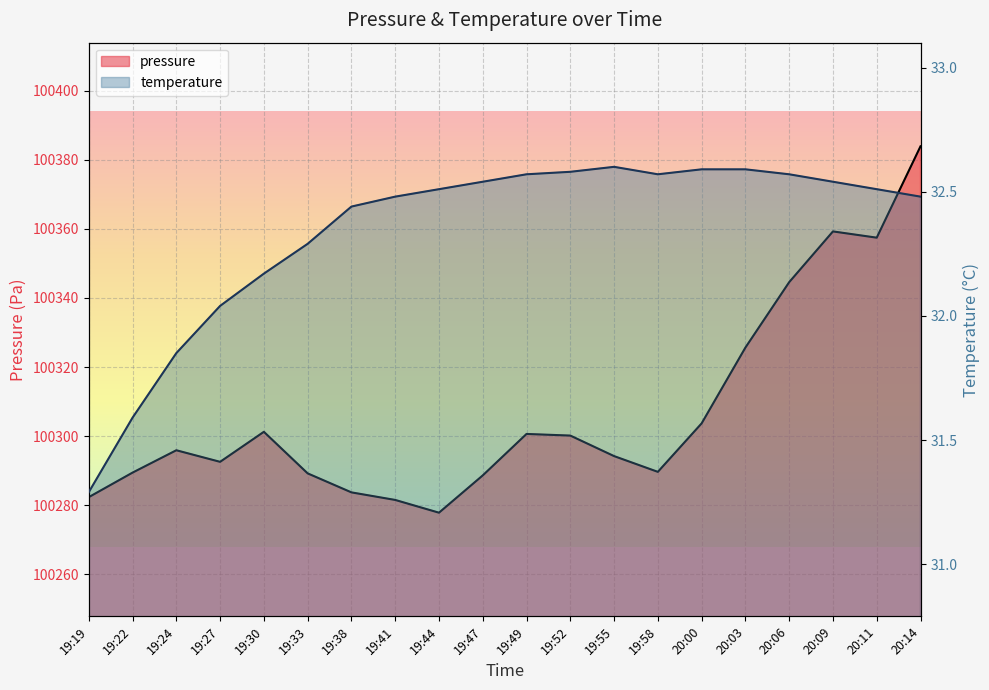

What position from the left is 19:22?

2